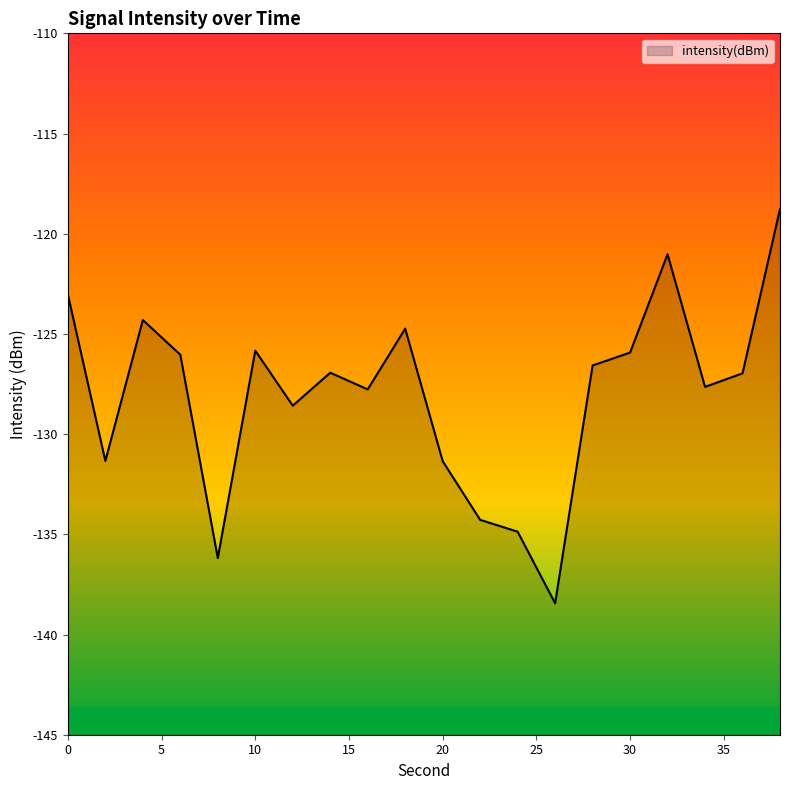

Count the number of data series in this chart.

1